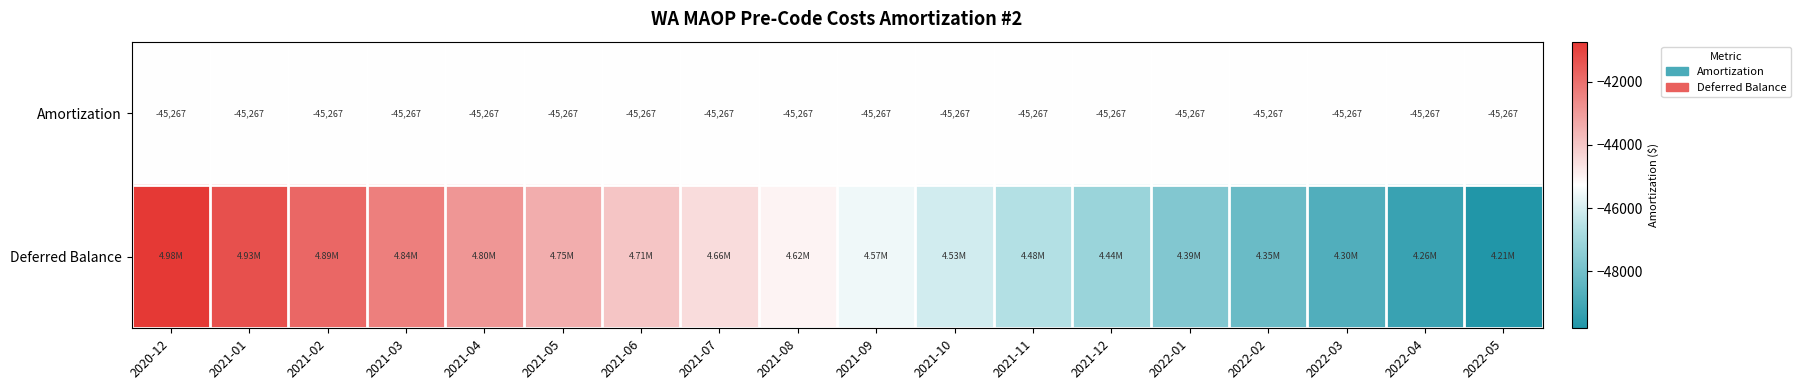

At which label is Deferred Balance closest to 0?

2022-05